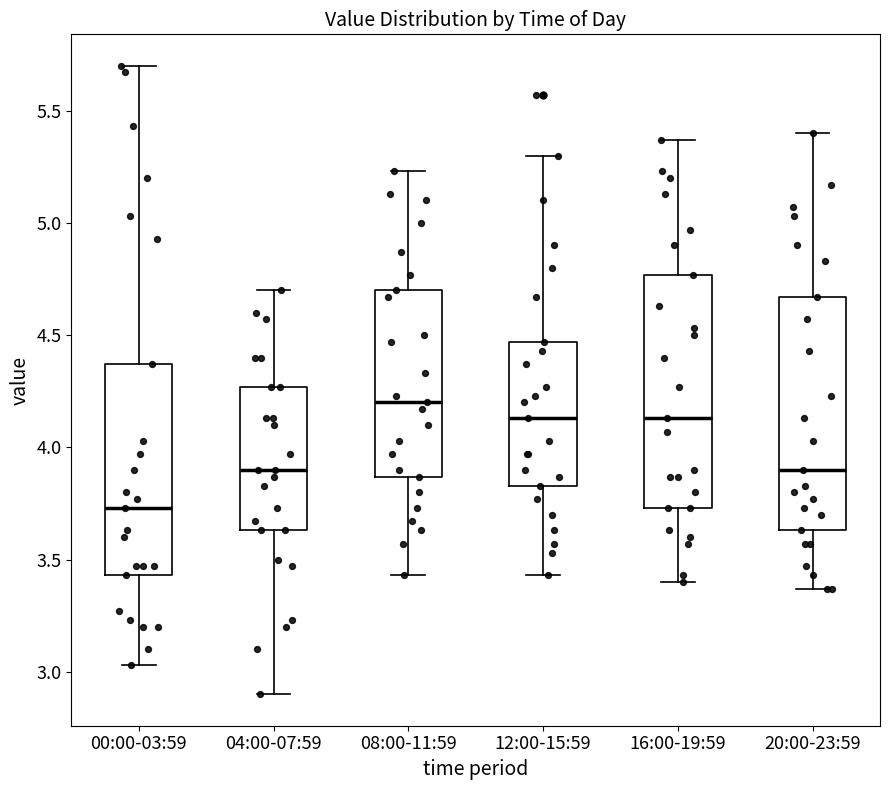

Reading left to right, read every box against the y-axis: the position of its median line, the range the box covers, and the ends of its whiskers. The values are not printed on the chart, so give them approximately, as read against the axis.

00:00-03:59: median 3.75, box 3.45 to 4.35, whiskers 3.05 to 5.70
04:00-07:59: median 3.90, box 3.65 to 4.25, whiskers 2.90 to 4.70
08:00-11:59: median 4.20, box 3.85 to 4.70, whiskers 3.45 to 5.25
12:00-15:59: median 4.15, box 3.85 to 4.45, whiskers 3.45 to 5.30
16:00-19:59: median 4.15, box 3.75 to 4.75, whiskers 3.40 to 5.35
20:00-23:59: median 3.90, box 3.65 to 4.65, whiskers 3.35 to 5.40